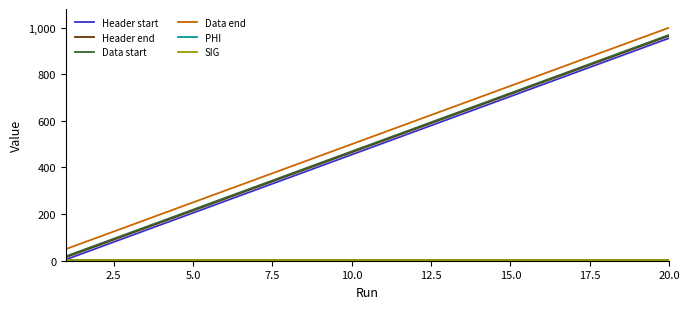

True or false: Header start and Data end intersect in this chart.

False